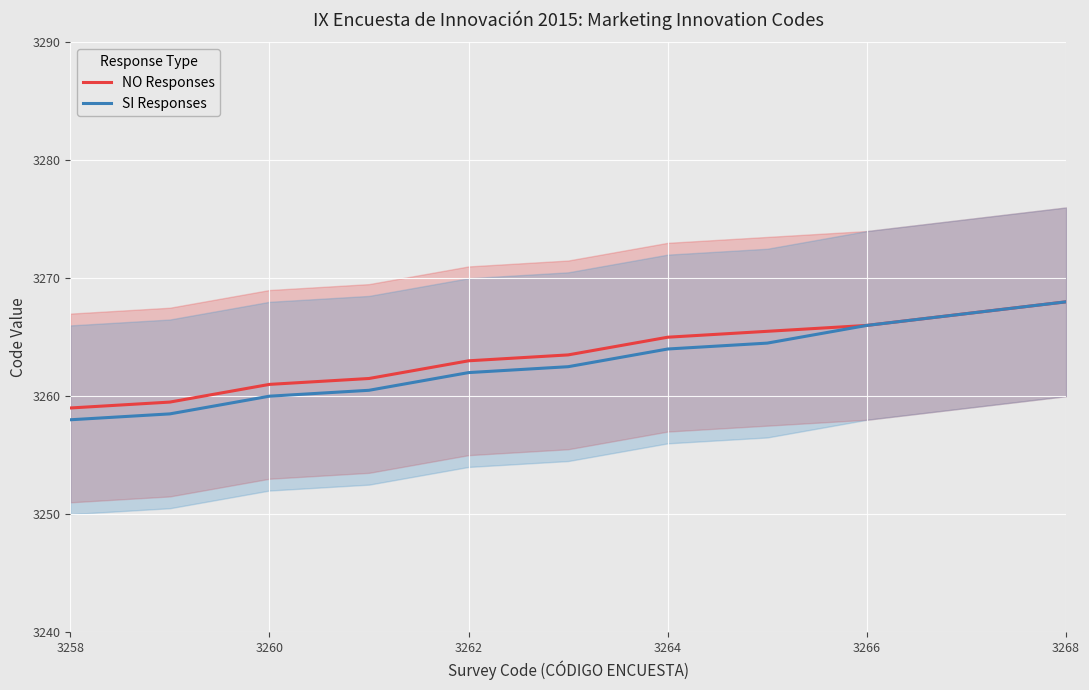

Rank the series by their average value, from lowest to highest.

SI Responses, NO Responses